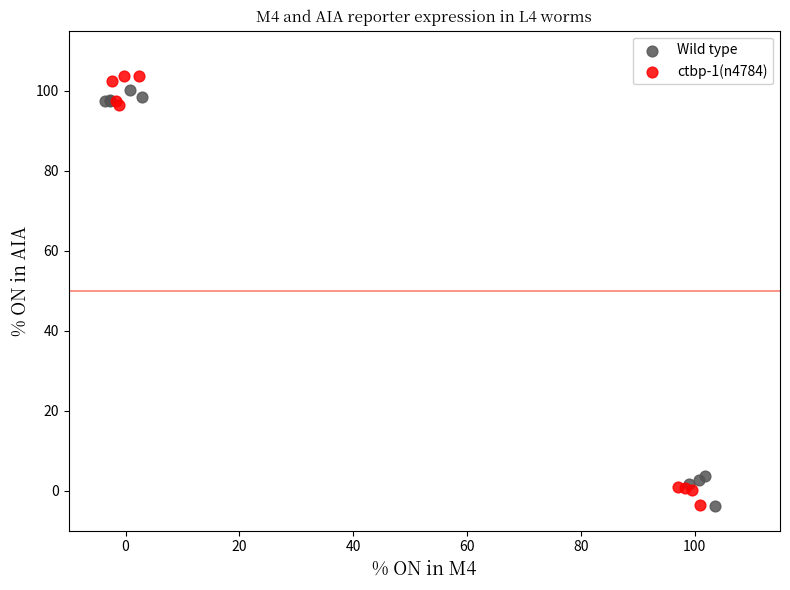

What are all the series names shown in the legend?

Wild type, ctbp-1(n4784)